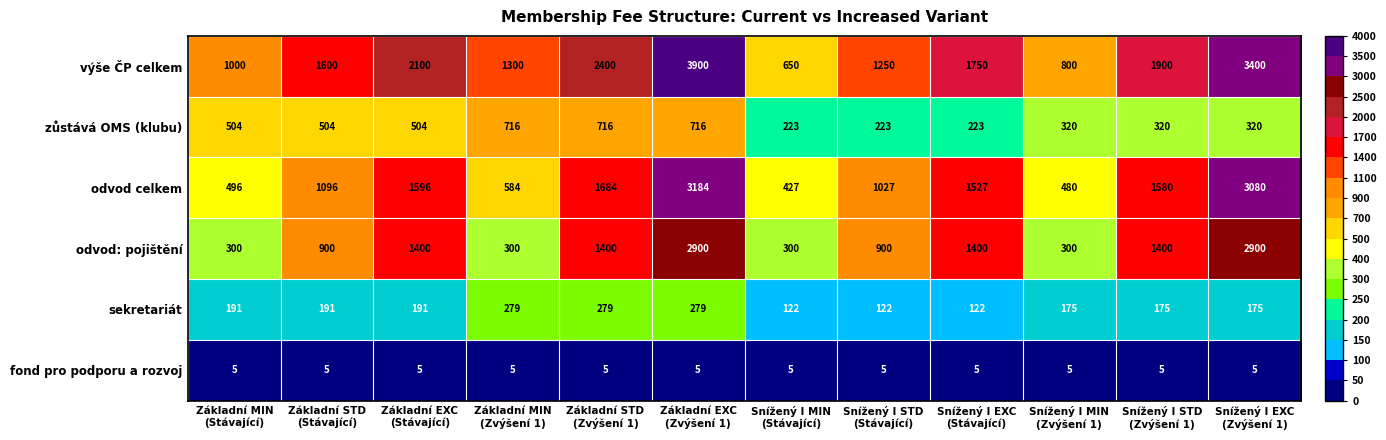

How many zůstává OMS (klubu) values are between 320 and 716?

9